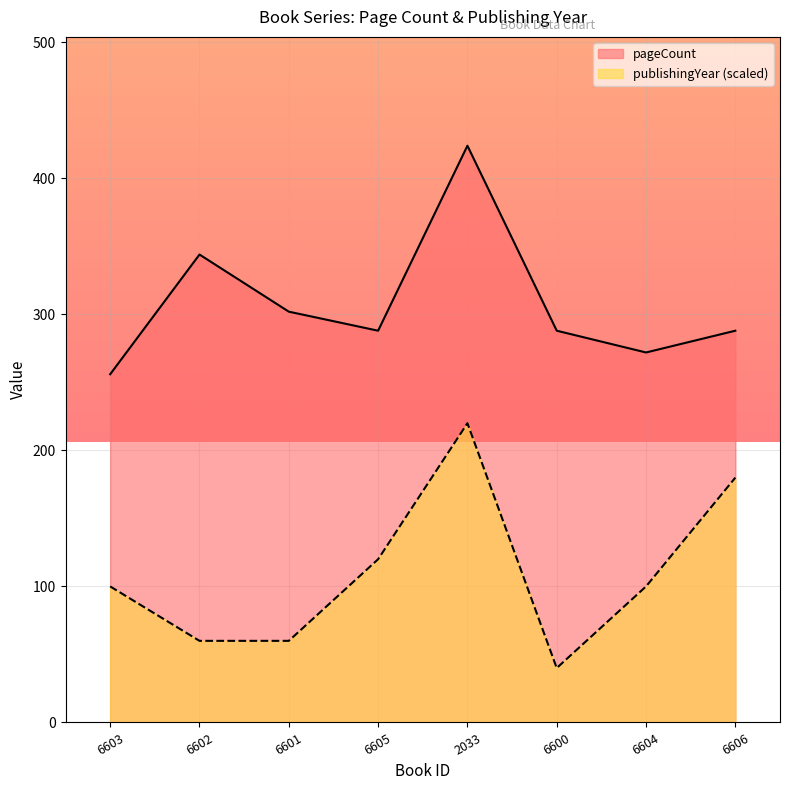

What is the label of the 6th point from the right?

6601